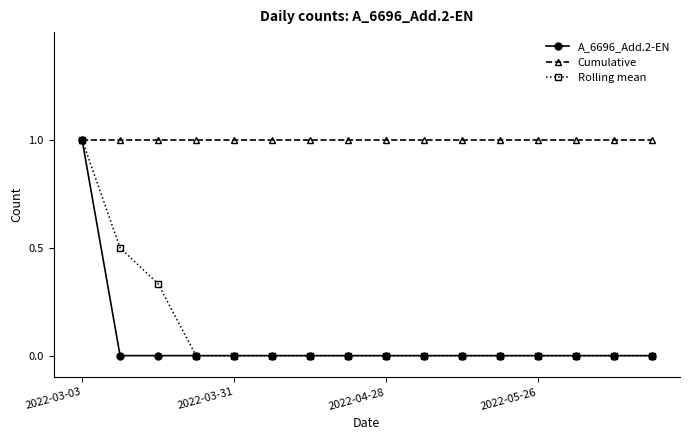

Which series has the largest total across all categories?

Cumulative